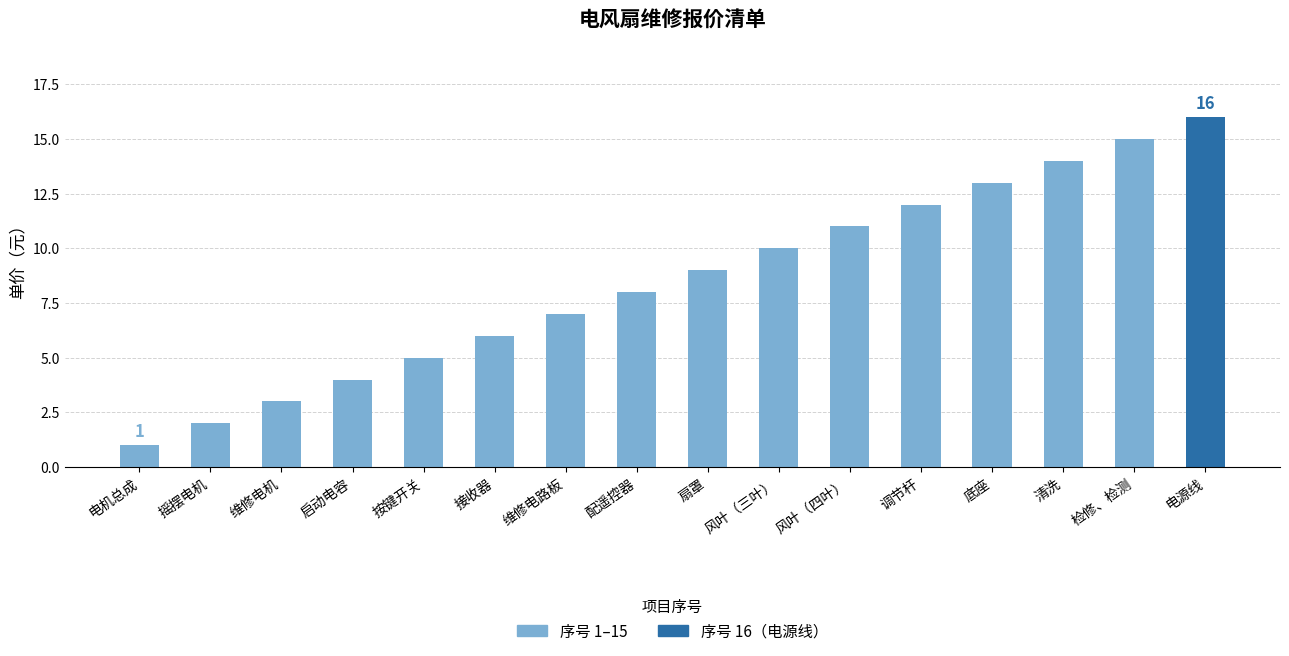

What is the difference between the values at 检修、检测 and 电机总成?

14